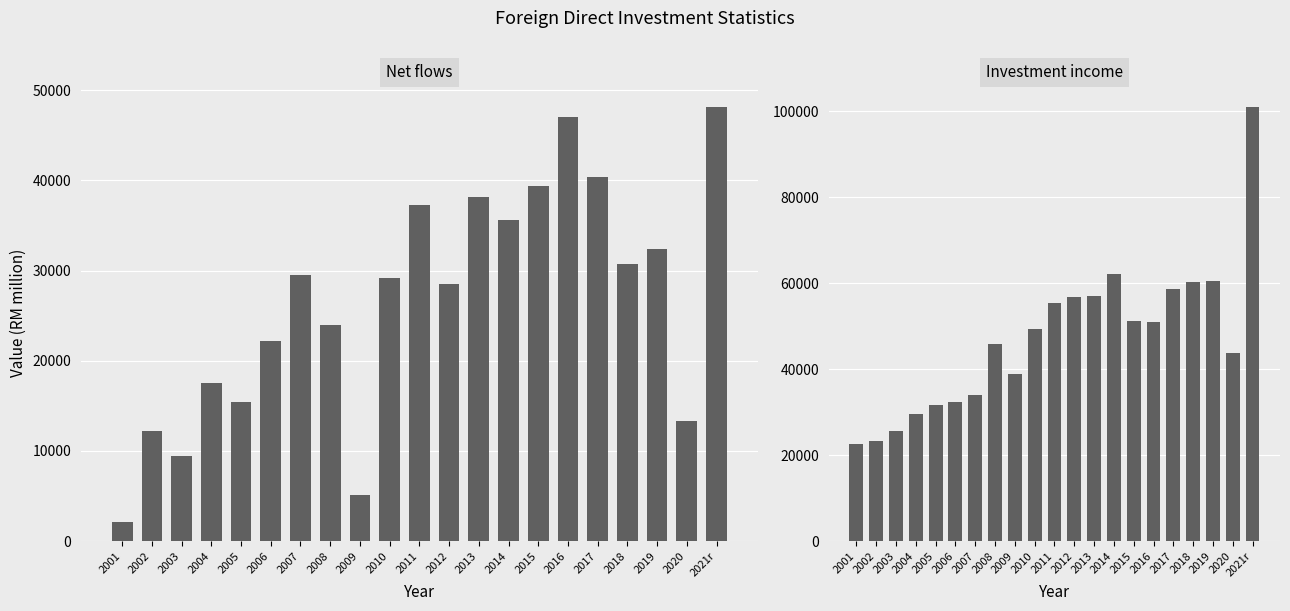

Rank the categories by Investment income value from highest to lowest.

2021r, 2014, 2019, 2018, 2017, 2013, 2012, 2011, 2015, 2016, 2010, 2008, 2020, 2009, 2007, 2006, 2005, 2004, 2003, 2002, 2001